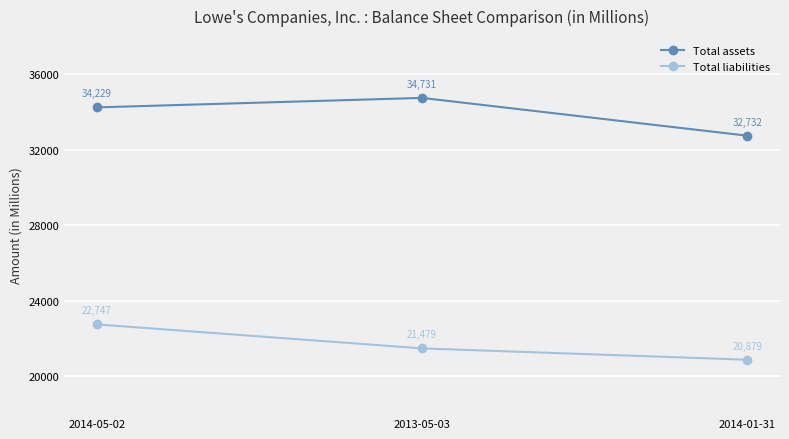

What is the sum of the Total assets values at 2014-05-02 and 2014-01-31?

66961